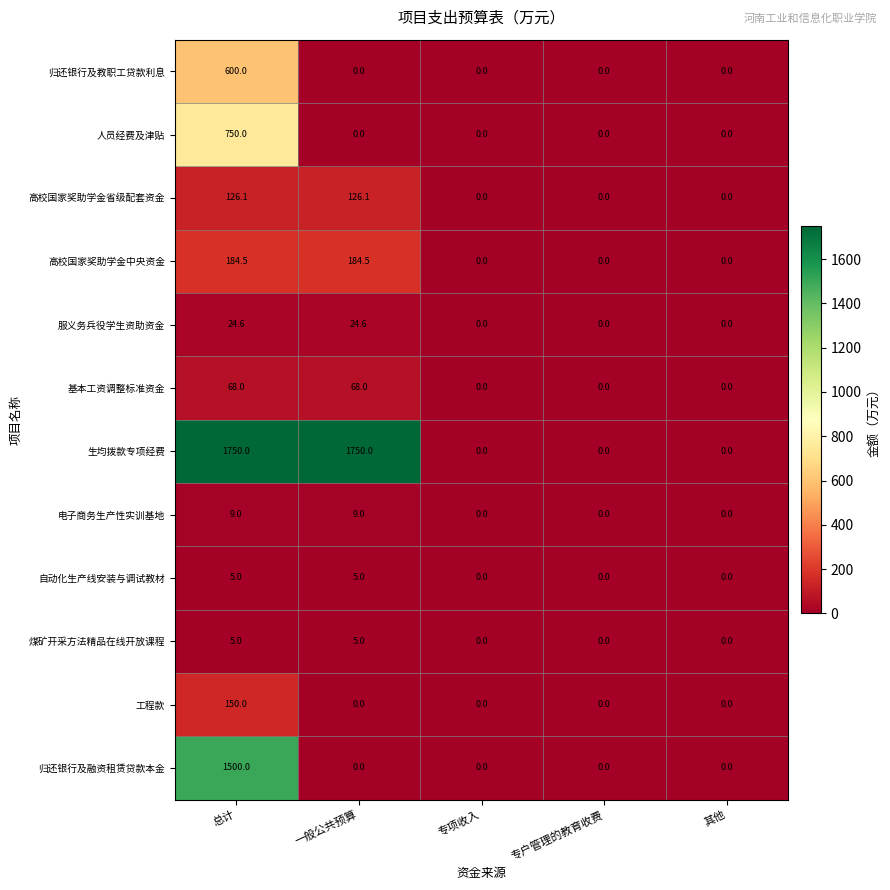

What is the difference between the maximum and minimum values in the 自动化生产线安装与调试教材 series?

5.0